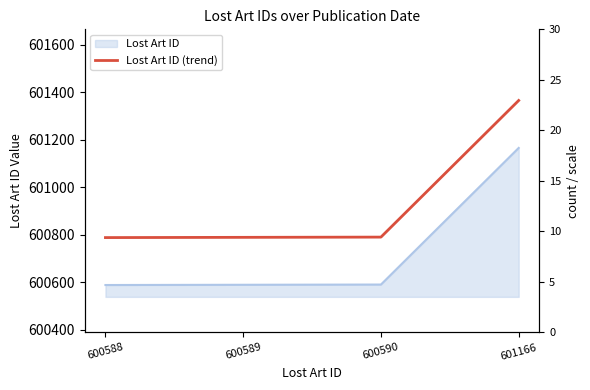

What is the difference between the values at 600588 and 600590?

2